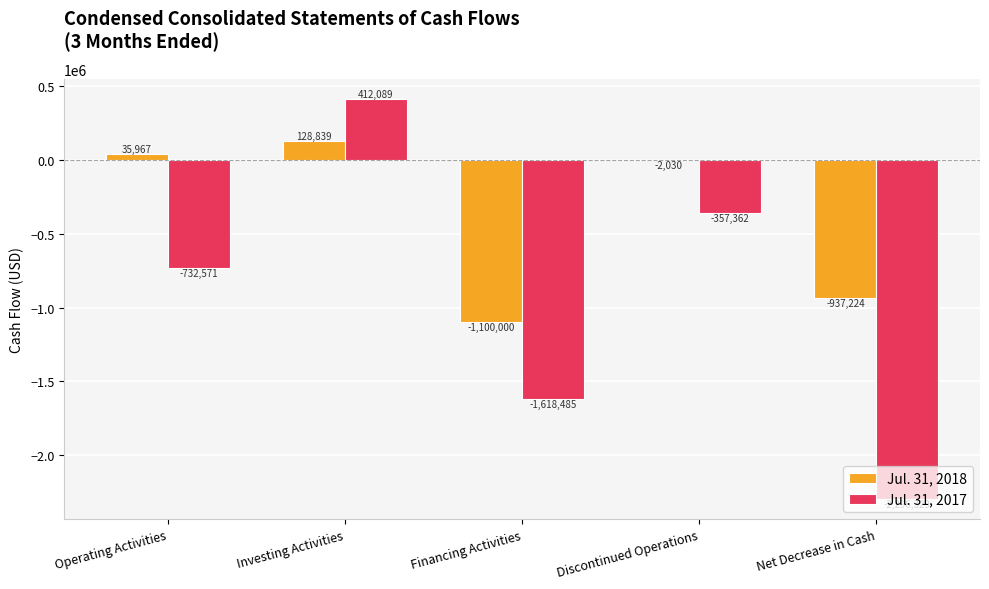

What is the difference between the Jul. 31, 2017 values at Investing Activities and Financing Activities?

2030574